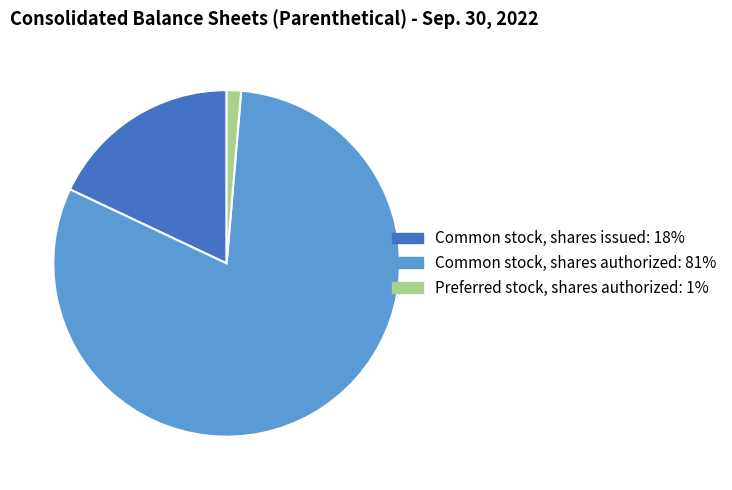

How many slices are in this pie chart?

3